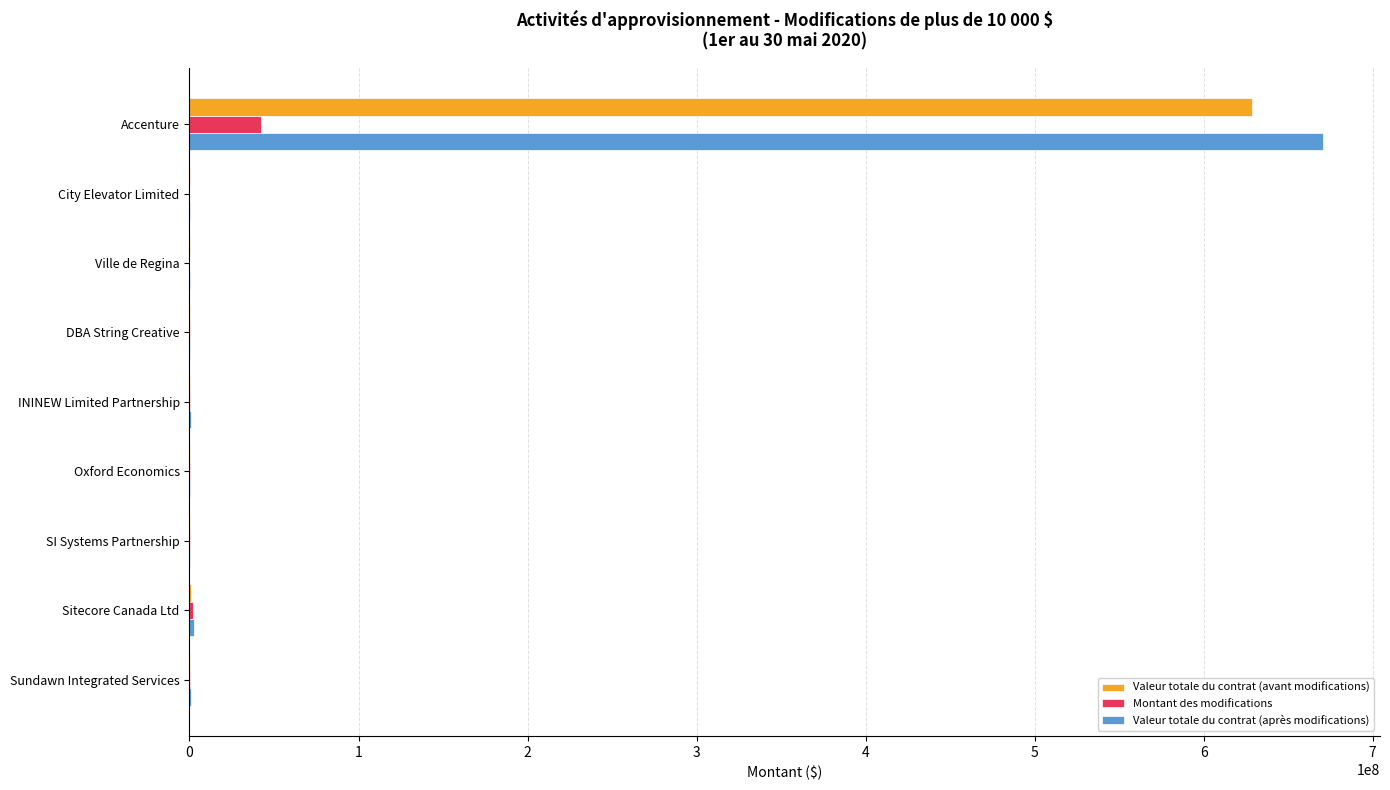

What is the total value across all series at Accenture?

1341581882.0